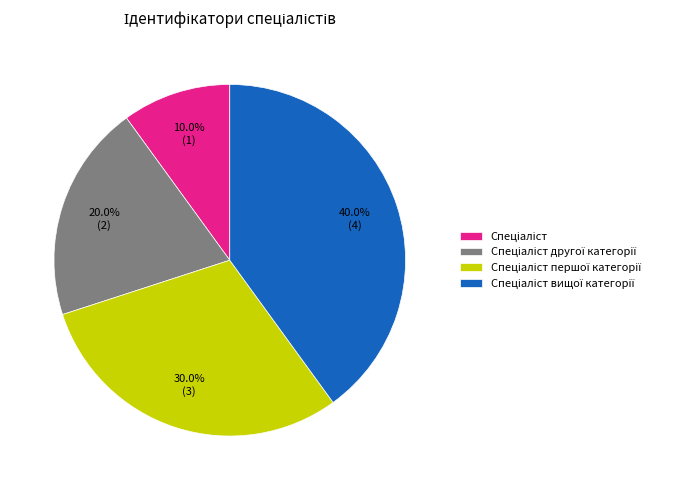

Is there any slice that represents more than half of the pie?

No